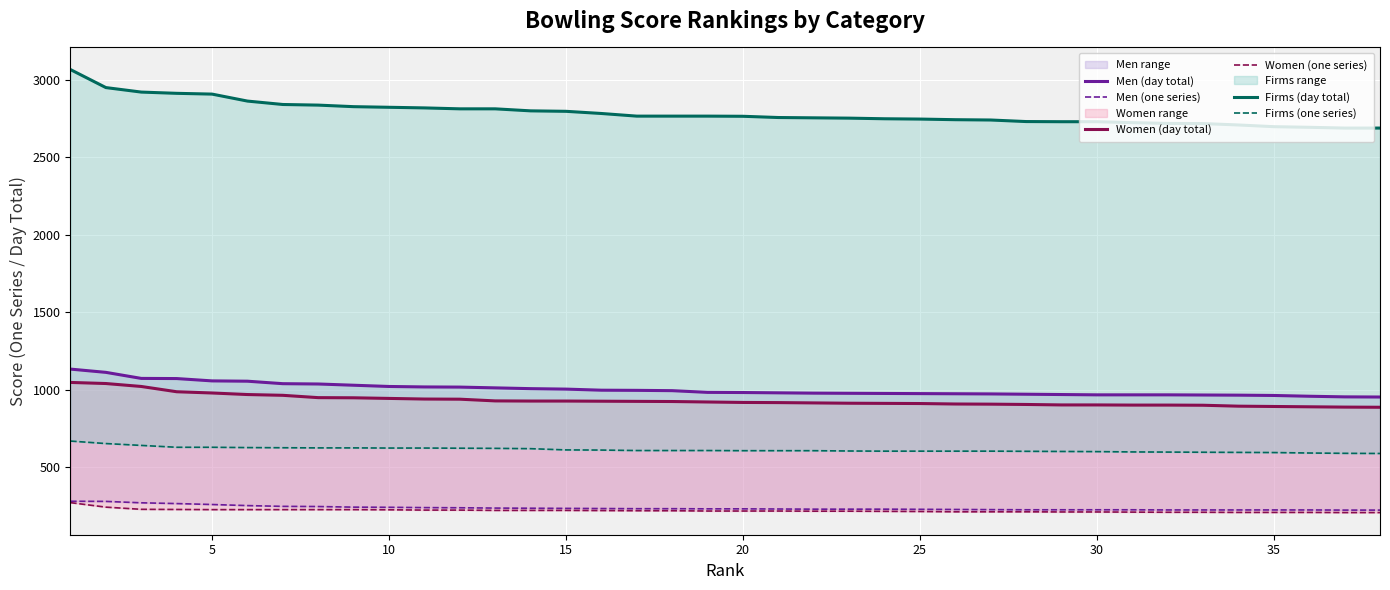

True or false: Men (day total) and Firms (day total) intersect in this chart.

False